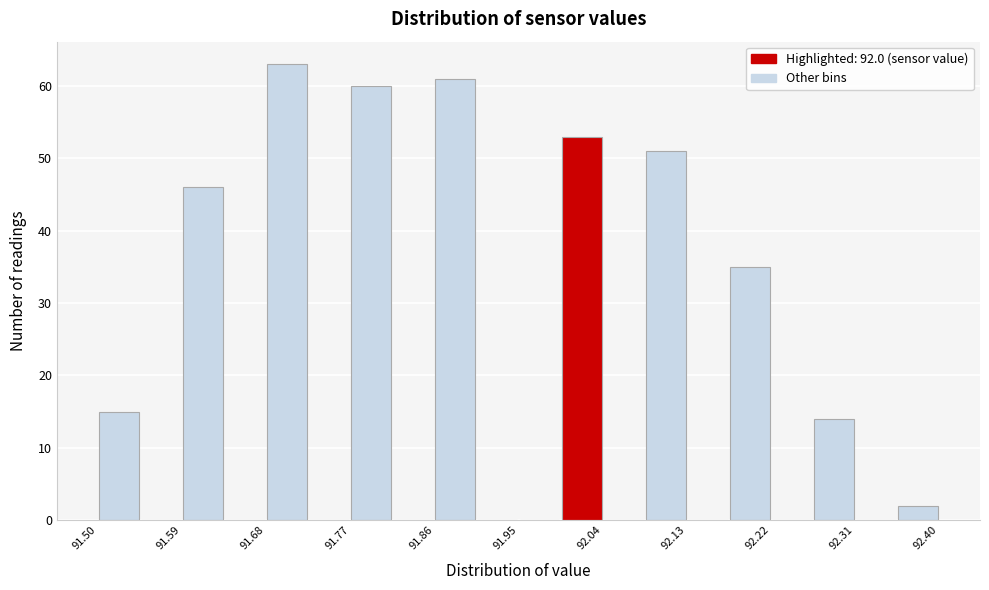

What is the height of the bar covering 92.085 to 92.130 on the x-axis? Neither the bar edges nor the heights are printed on the chart, so give them approximately, as read against the axes.

51